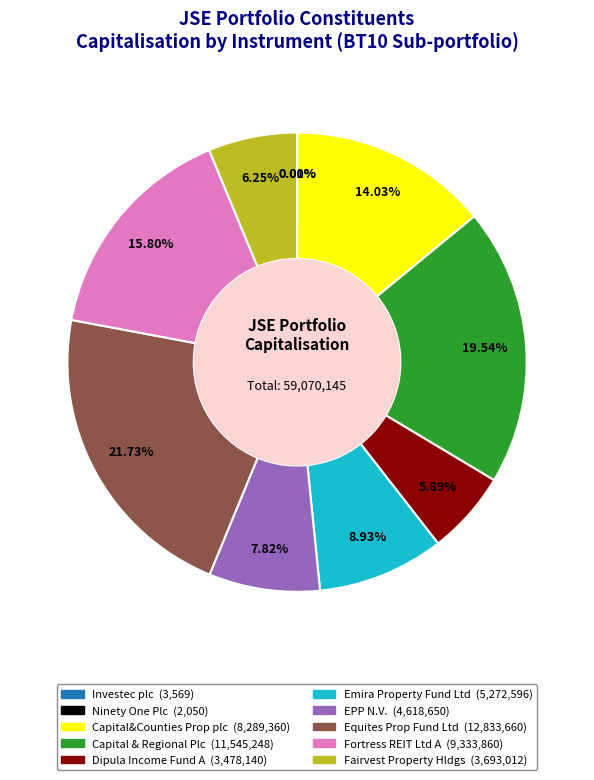

To the nearest percent, what portion does Capital&Counties Prop plc represent?

14%